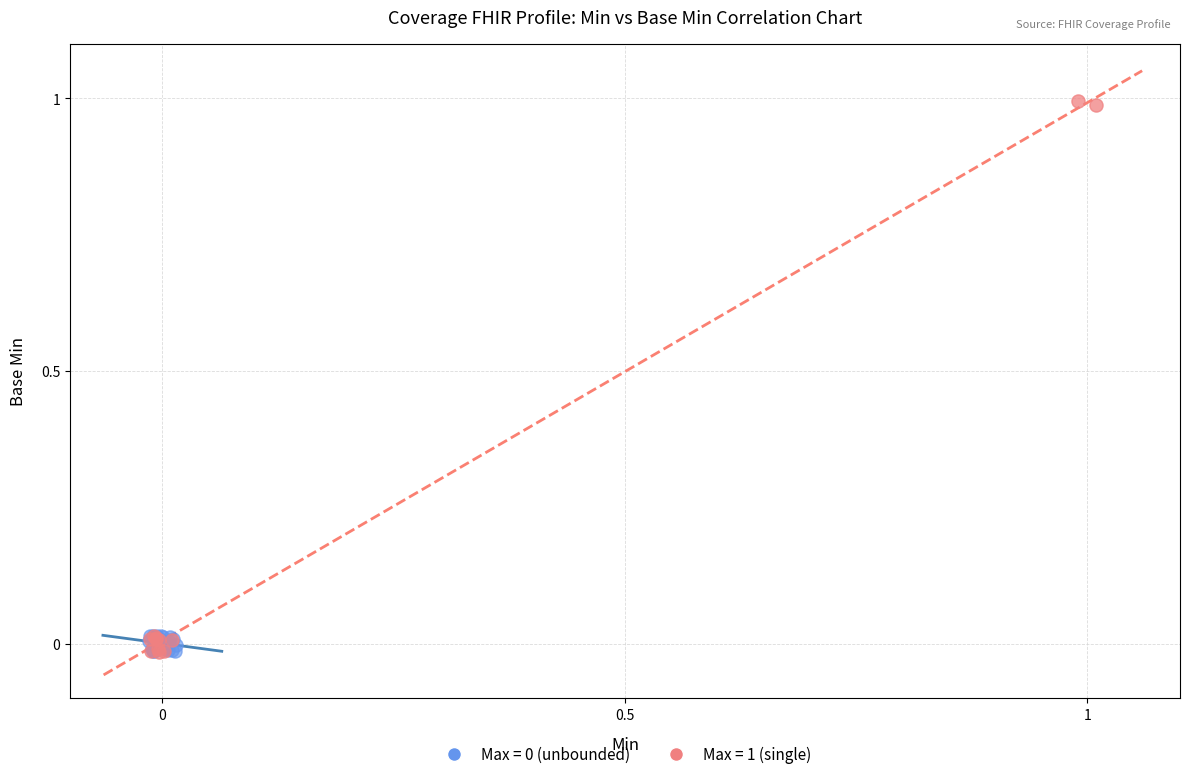

Which series reaches the maximum Y coordinate?

Max = 1 (single)